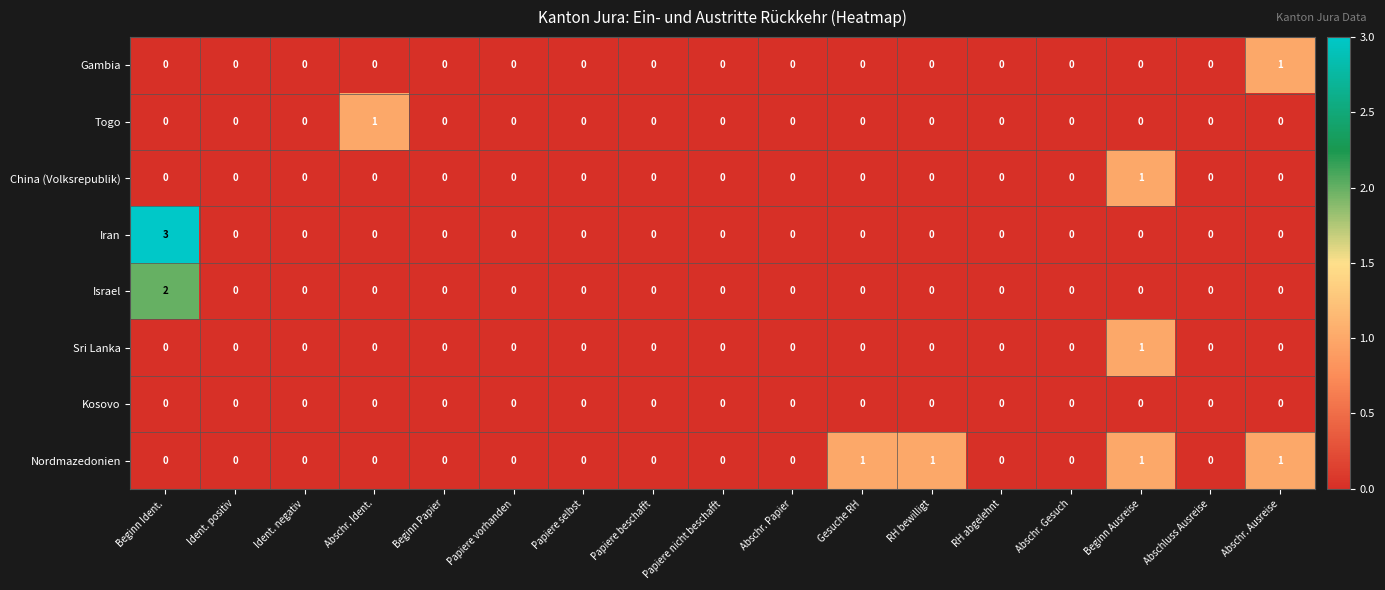

The value of China (Volksrepublik) at Abschr. Ausreise is 1. True or false?

False